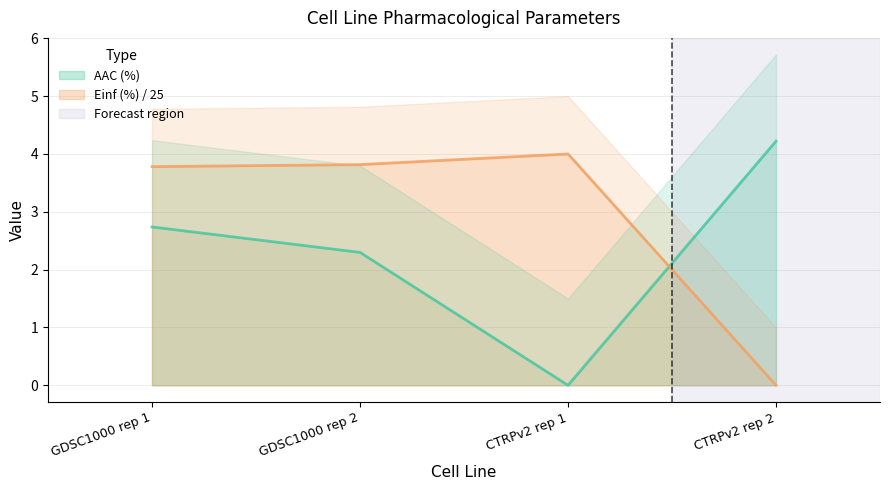

The value of Einf (%) at CTRPv2 rep 1 is 4.0. True or false?

True